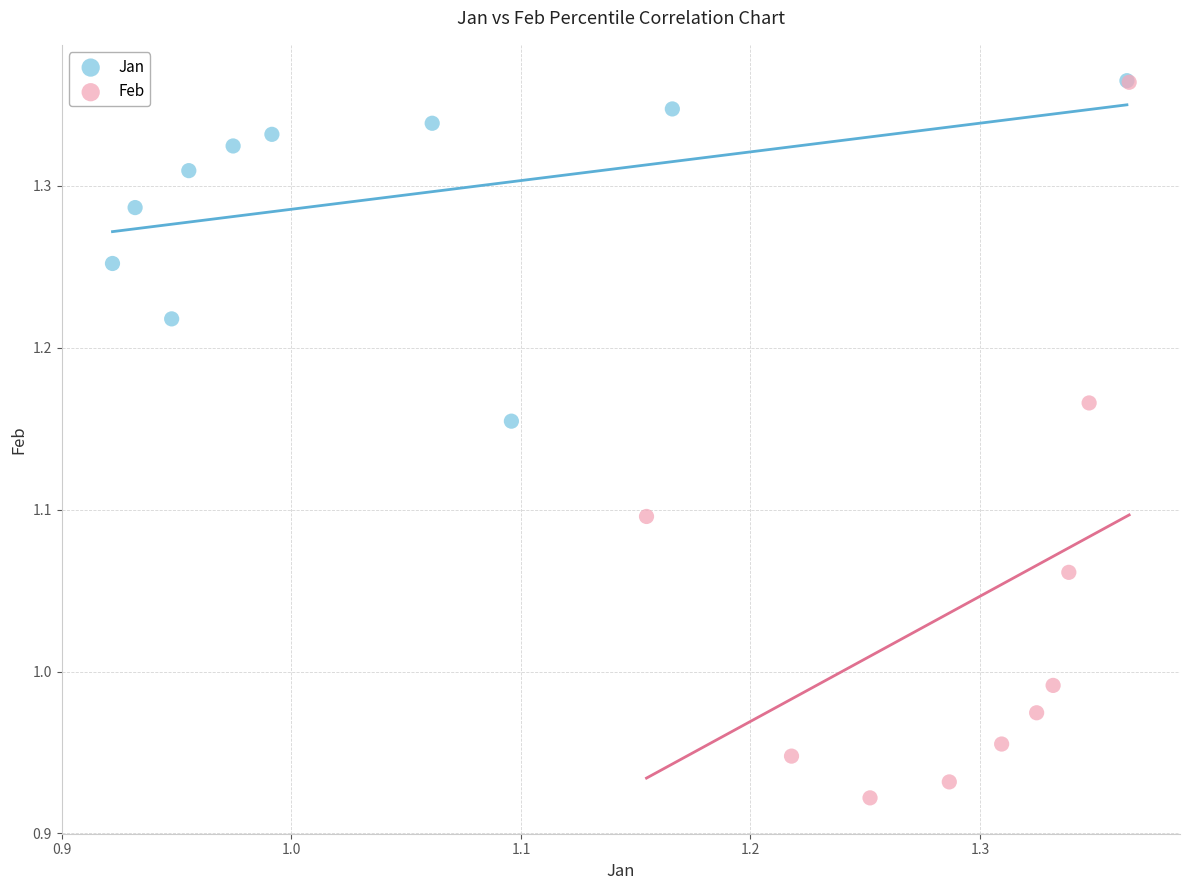

Which series reaches the minimum Y coordinate?

Feb